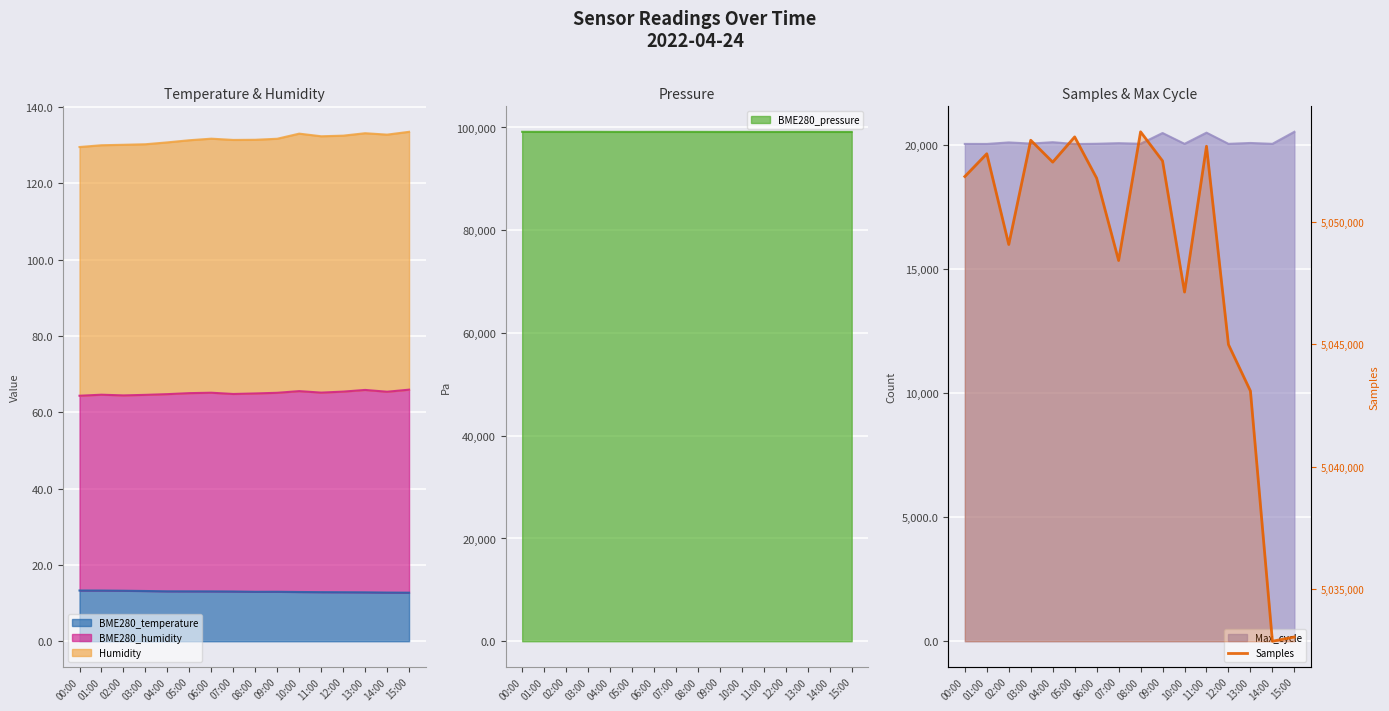

True or false: the data shows 5043090 at 13:00.

True